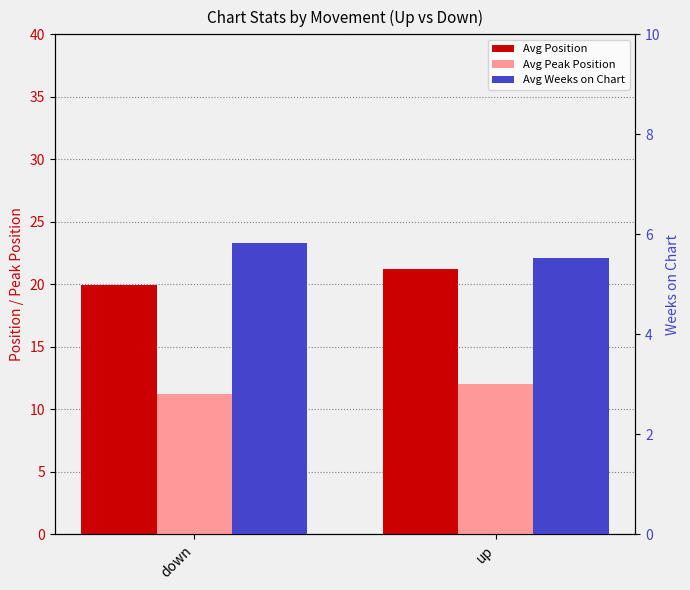

How many values in the Avg Peak Position series are below 12?

1